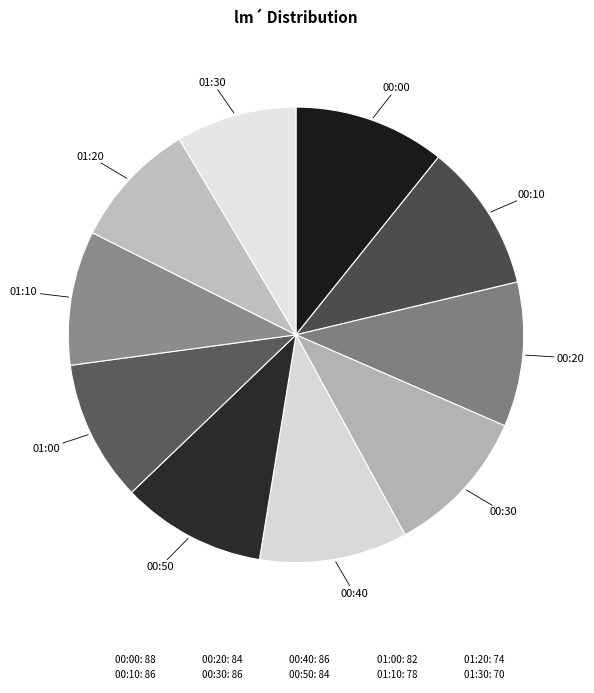

Count the number of slices in the pie.

10